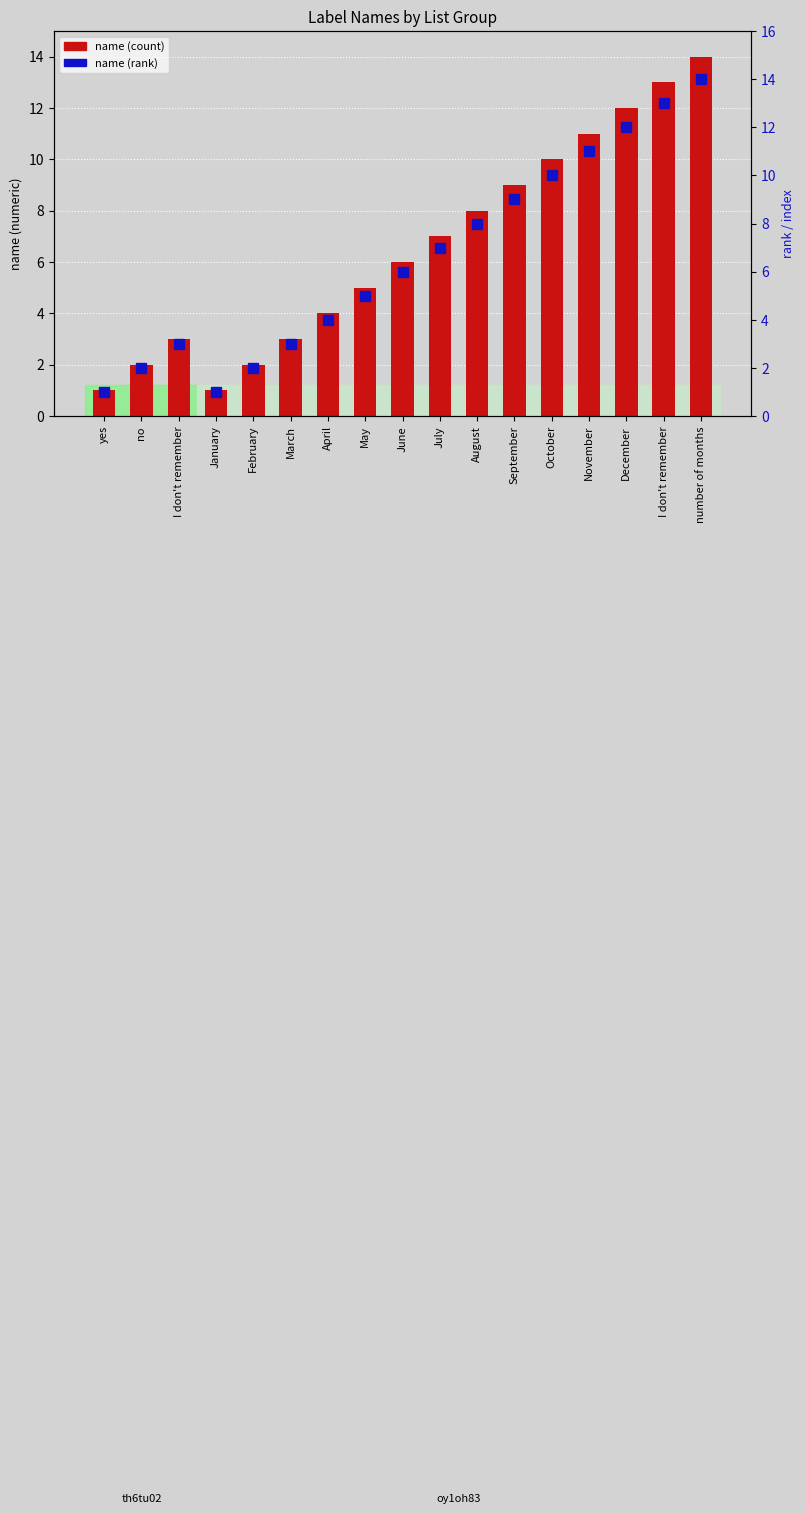

Which series has the widest spread of values?

name (count)